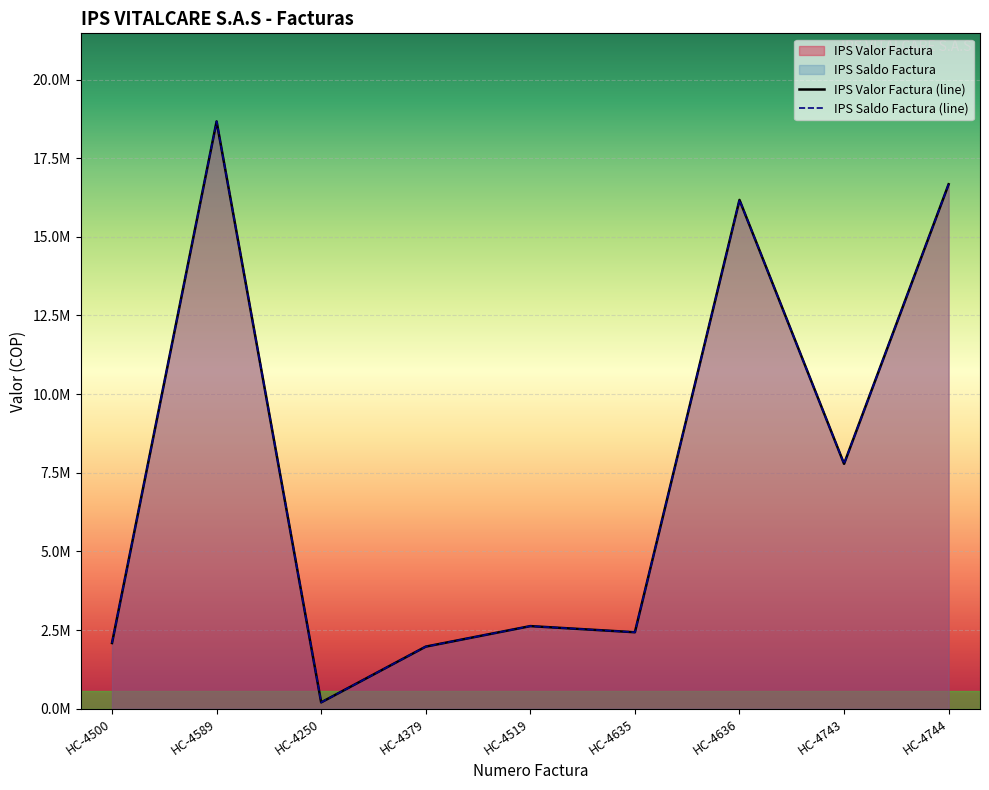

Rank the categories by IPS Valor Factura (line) value from highest to lowest.

HC-4589, HC-4744, HC-4636, HC-4743, HC-4519, HC-4635, HC-4500, HC-4379, HC-4250